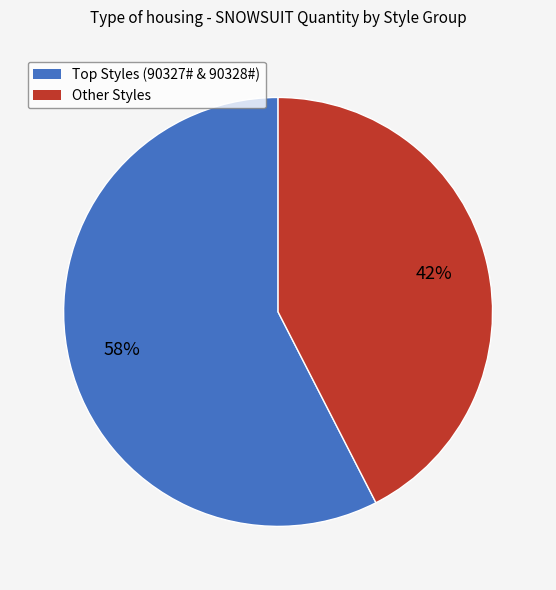

Does any single category account for the majority?

Yes